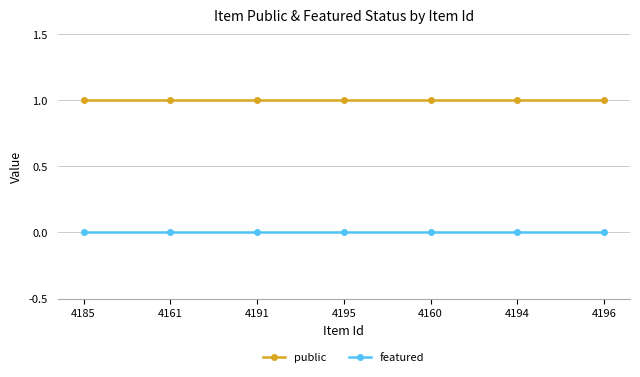

What is the value of the public point at the 4th from the left?

1